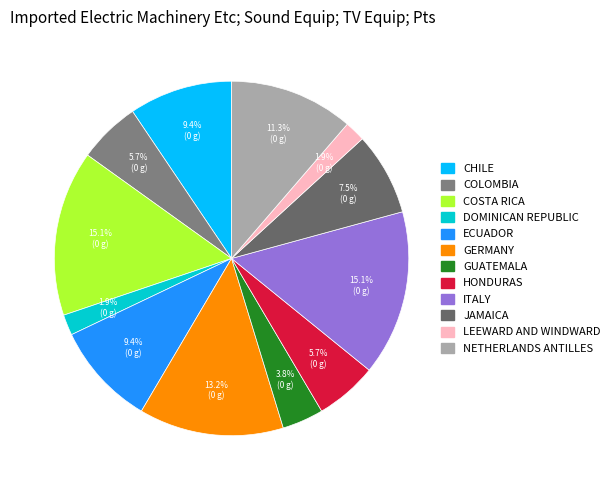

How many slices are in this pie chart?

12